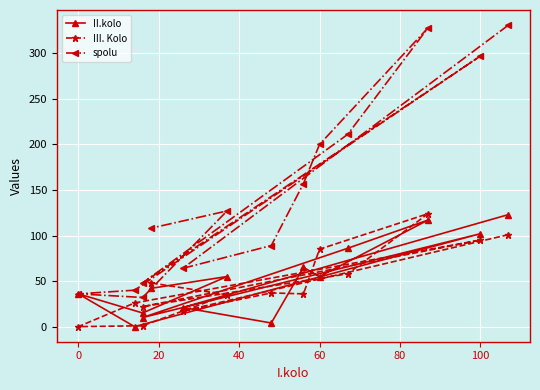

The value of III. Kolo at 11 is 0. True or false?

False